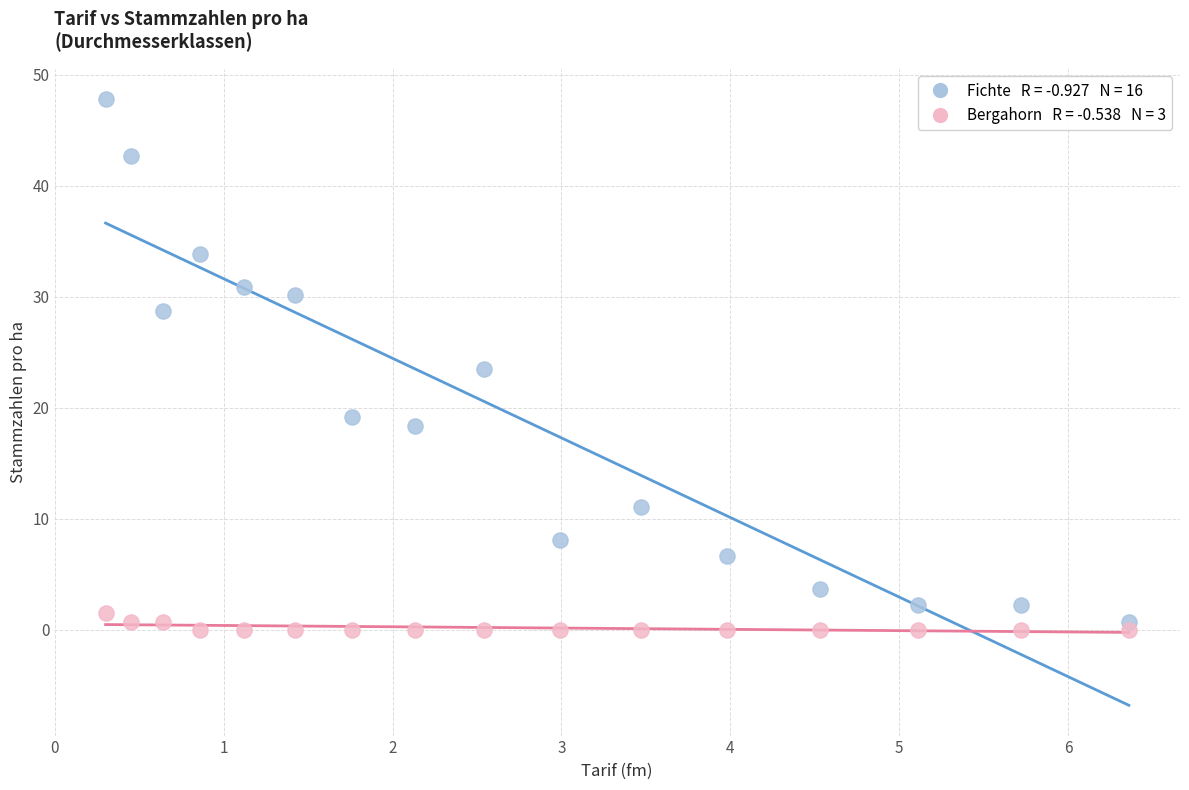

Across all data points, what is the range of Y values (max minus min)?

47.8